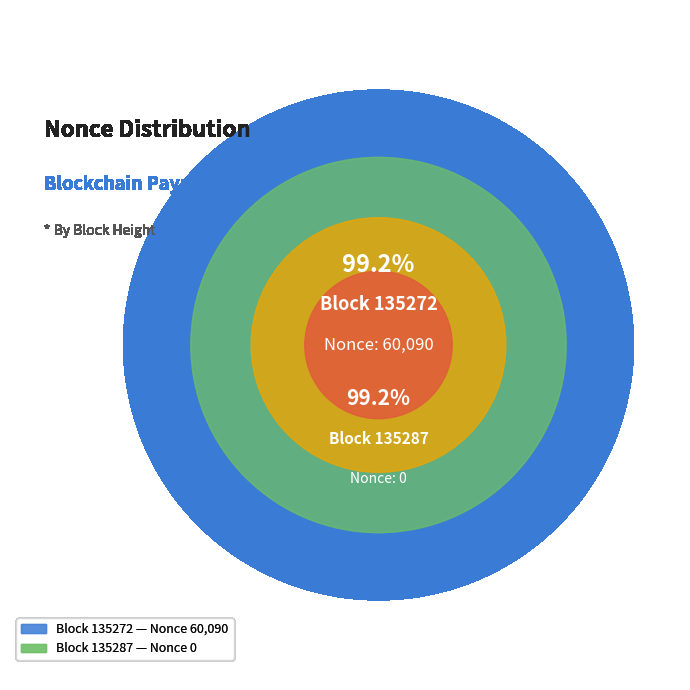

Count the number of slices in the pie.

2